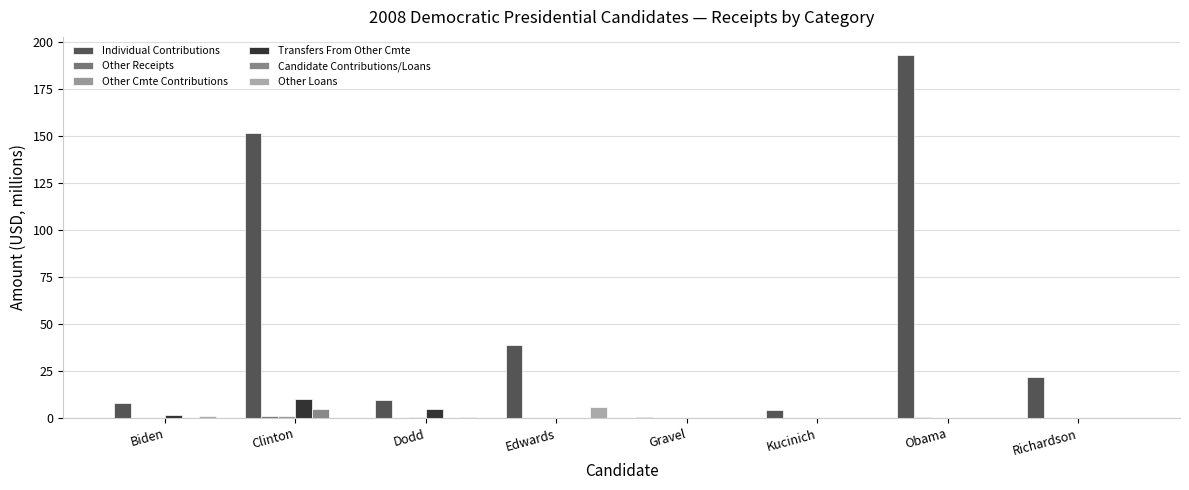

How many groups of bars are there?

8